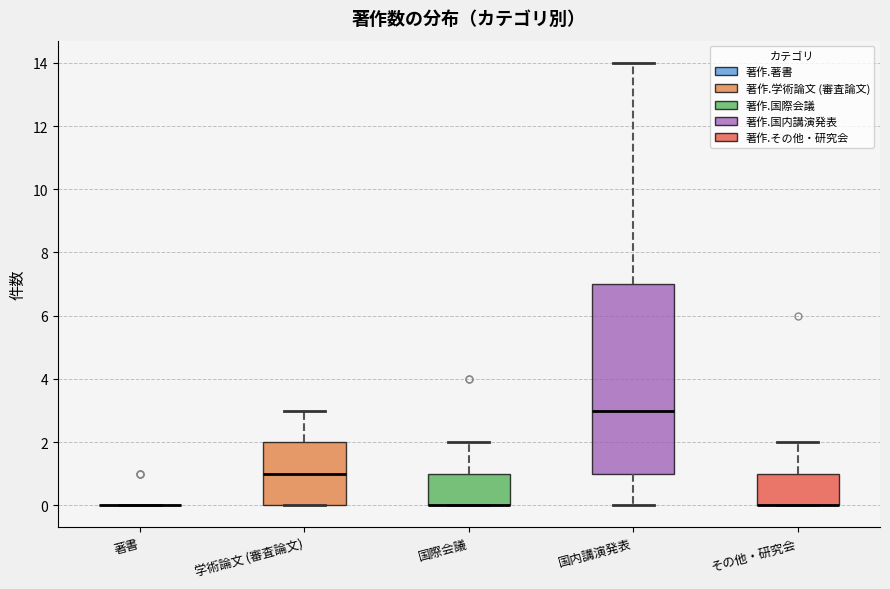

Reading left to right, read every box against the y-axis: the position of its median line, the range the box covers, and the ends of its whiskers. The values are not printed on the chart, so give them approximately, as read against the axis.

著書: box collapsed to a line at 0, whiskers 0 to 0
学術論文 (審査論文): median 1, box 0 to 2, whiskers 0 to 3
国際会議: median 0 (drawn on the box's lower edge), box 0 to 1, whiskers 0 to 2
国内講演発表: median 3, box 1 to 7, whiskers 0 to 14
その他・研究会: median 0 (drawn on the box's lower edge), box 0 to 1, whiskers 0 to 2